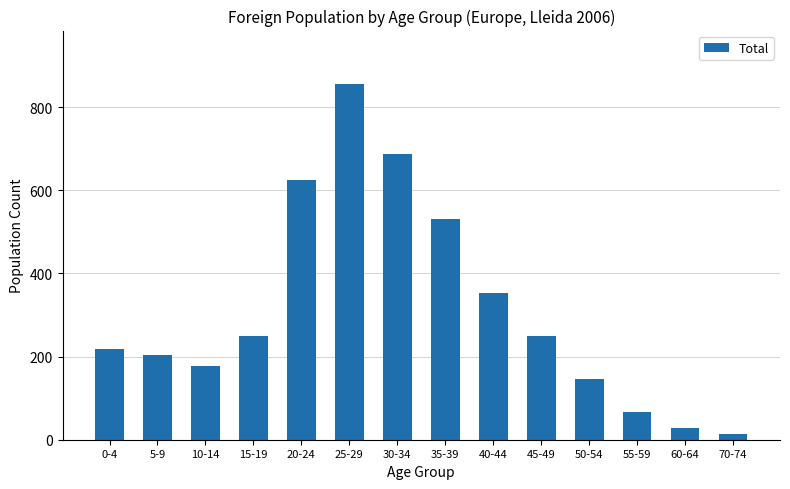

What is the difference between the maximum and minimum values?

842